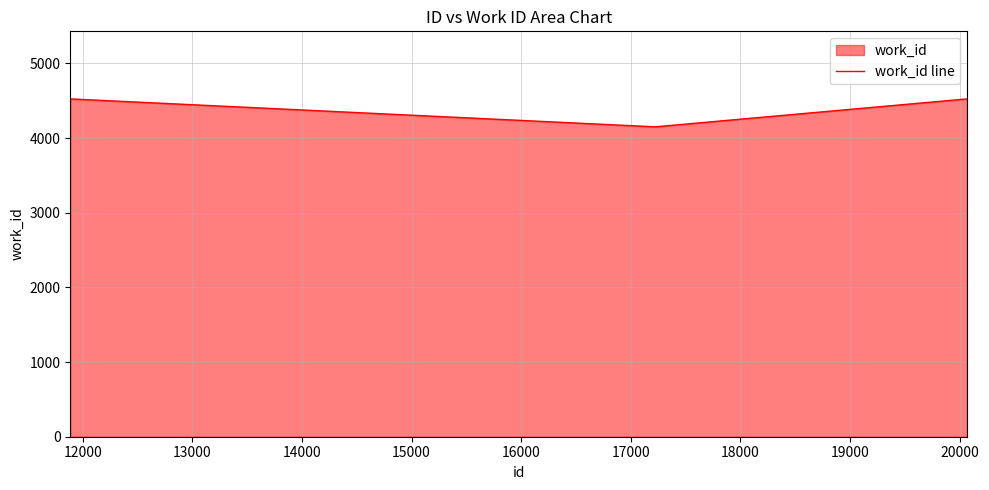

What is the smallest value displayed?

4151